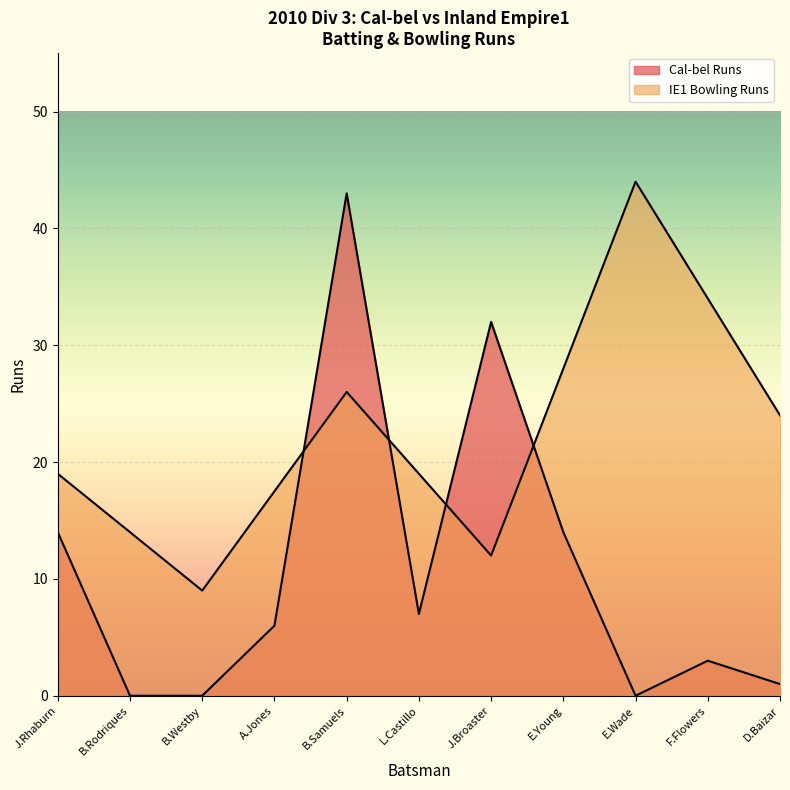

Rank the categories by value from highest to lowest.

B.Samuels, J.Broaster, J.Rhaburn, E.Young, L.Castillo, A.Jones, F.Flowers, D.Baizar, B.Rodriques, B.Westby, E.Wade